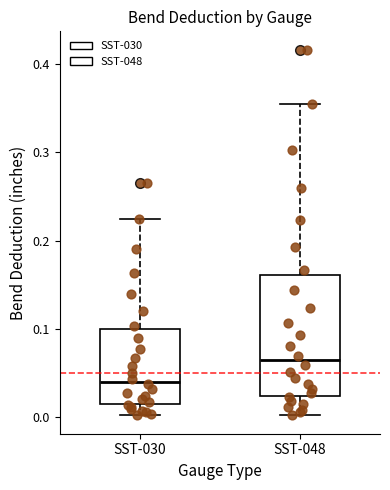

Where does the lower whisker of the box for SST-030 end on the y-axis? The values are not printed on the chart, so give them approximately, as read against the axis.

0.00